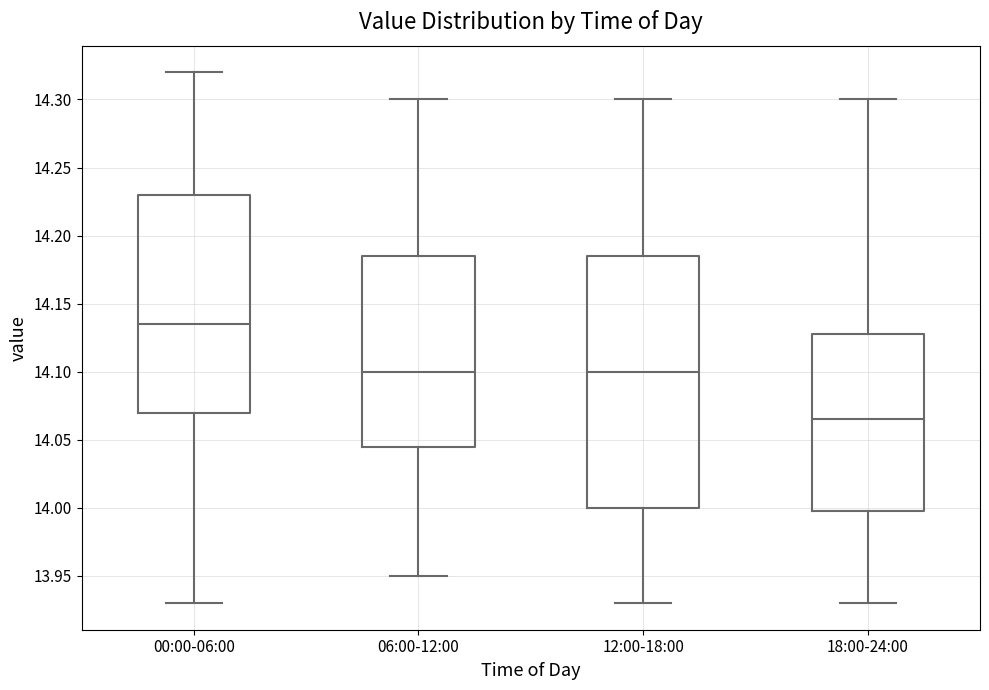

Where is the upper edge of the box for 06:00-12:00 on the y-axis? The values are not printed on the chart, so give them approximately, as read against the axis.

14.185